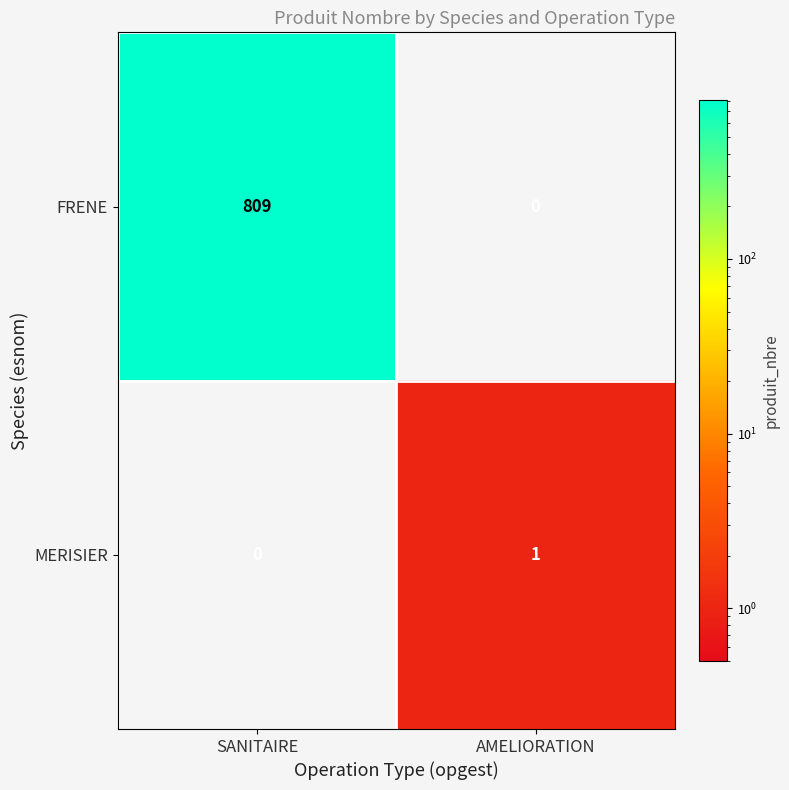

Which series has the largest range (max minus min)?

FRENE